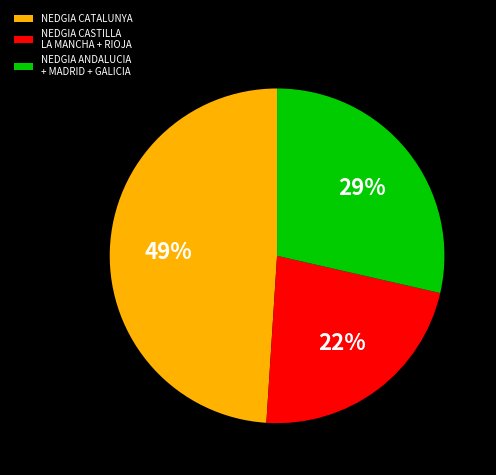

Count the number of slices in the pie.

3